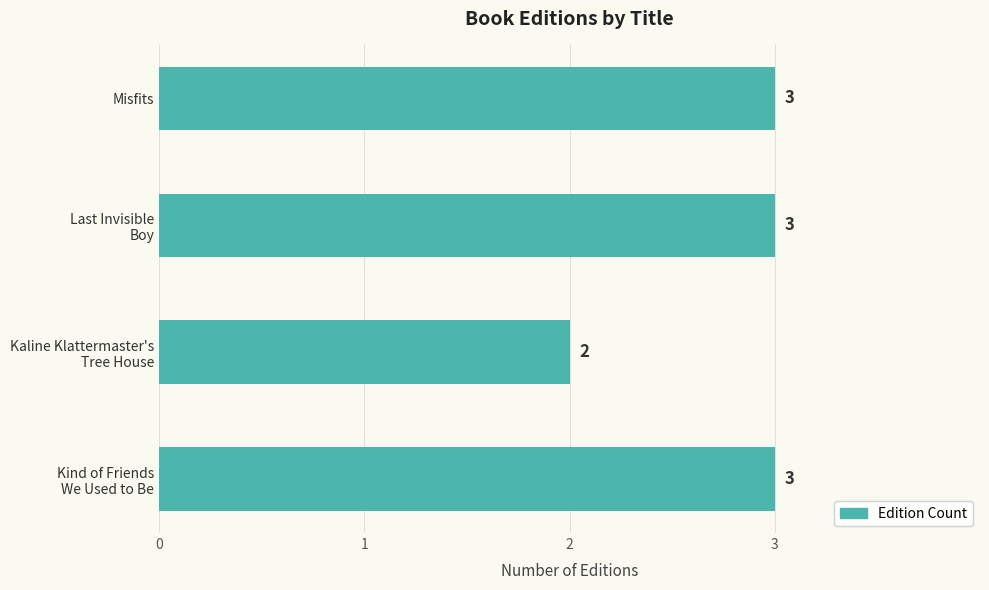

Reading bottom to top, list all the values displayed in this chart.

3	2	3	3